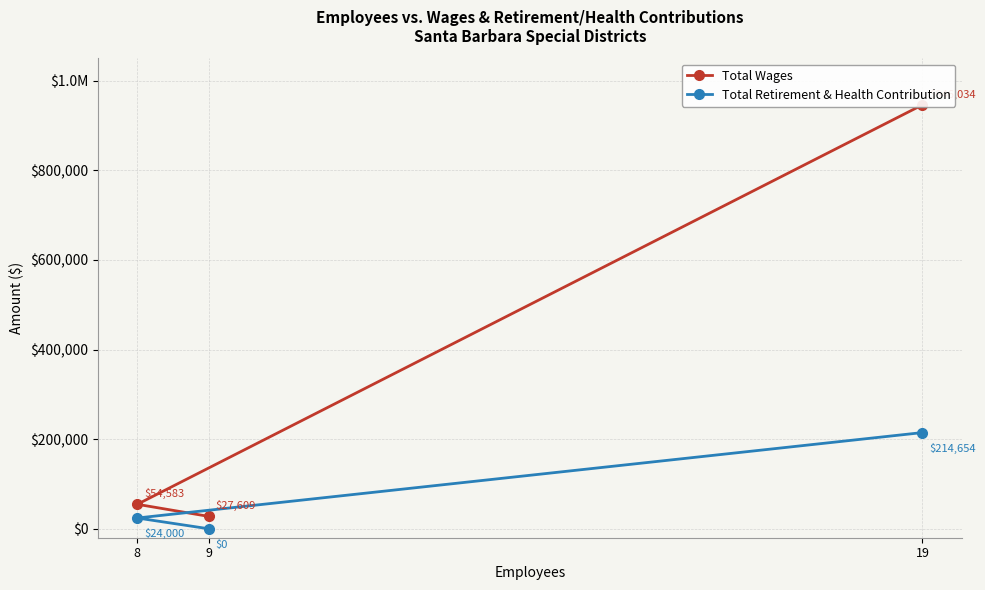

How many values in the Total Retirement & Health Contribution series exceed 24000?

1